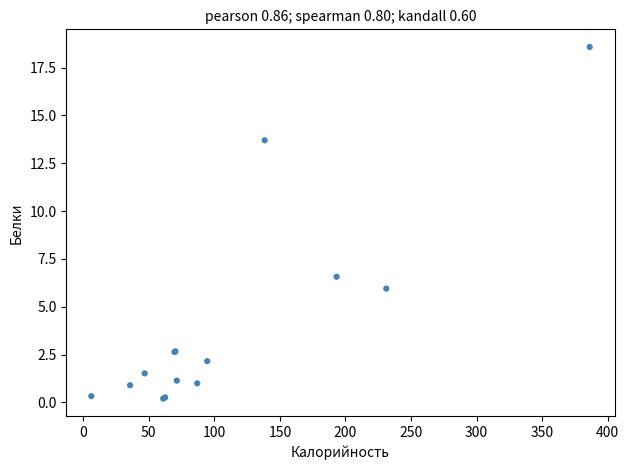

What Y value in the scatter plot is closest to 9?

6.6